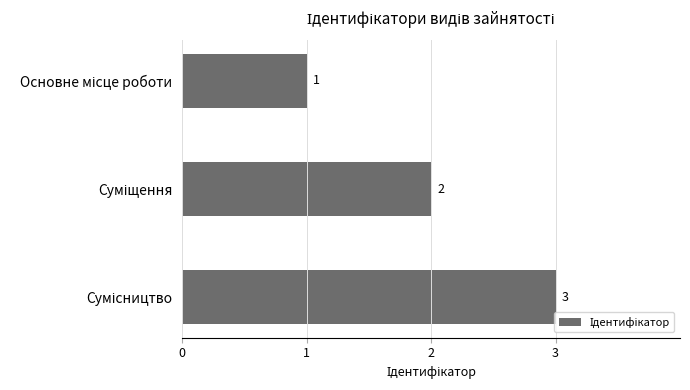

How many values are between 1 and 3?

3